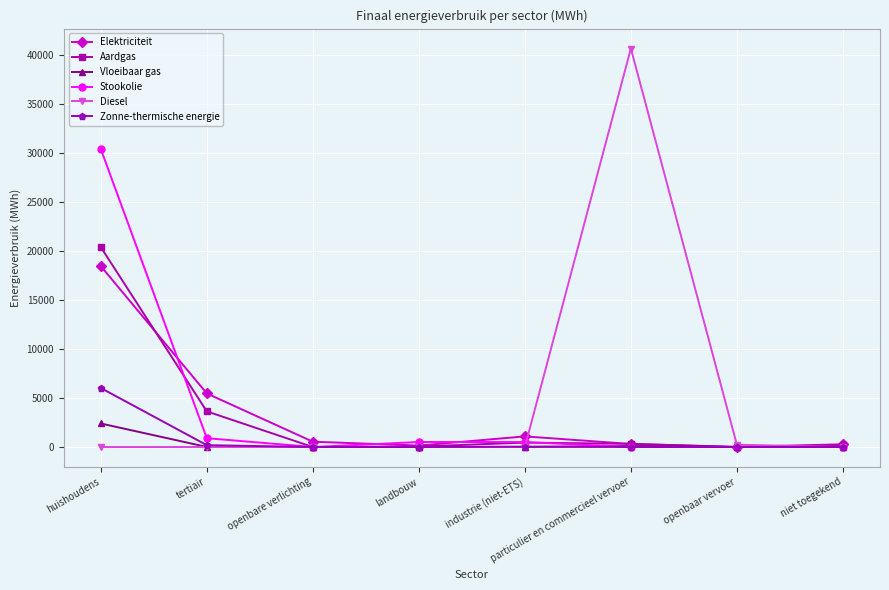

What is the maximum value for Vloeibaar gas?

2401.9